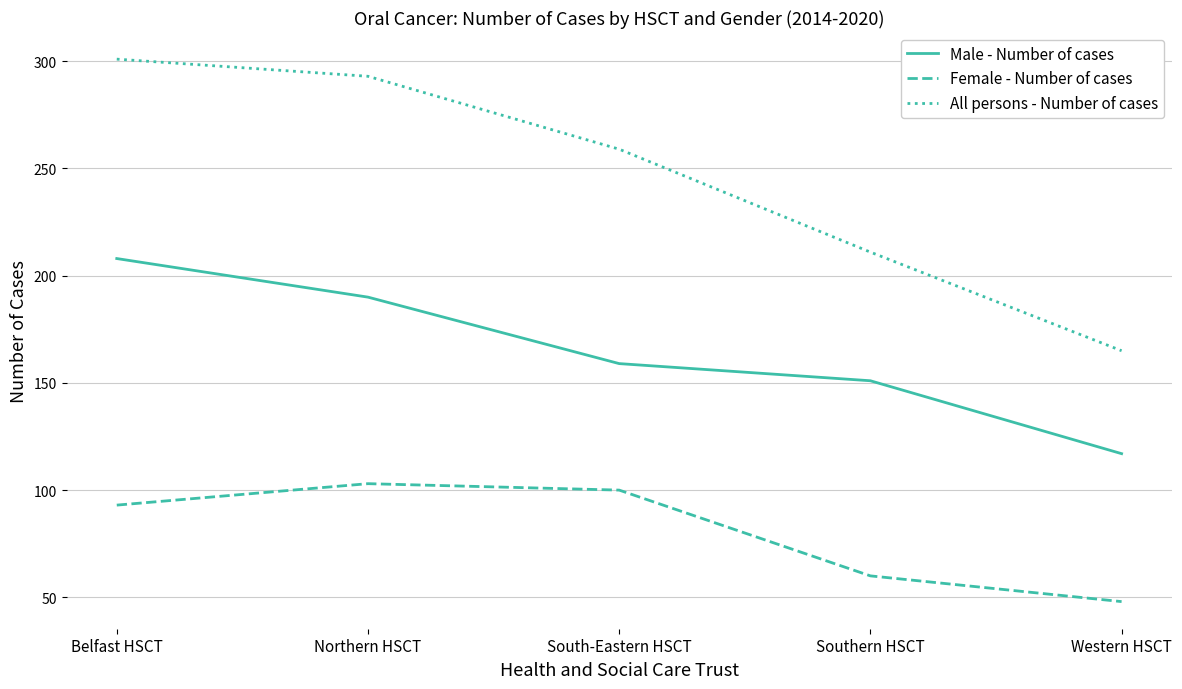

What is the spread (max minus min) of values at Western HSCT?

117